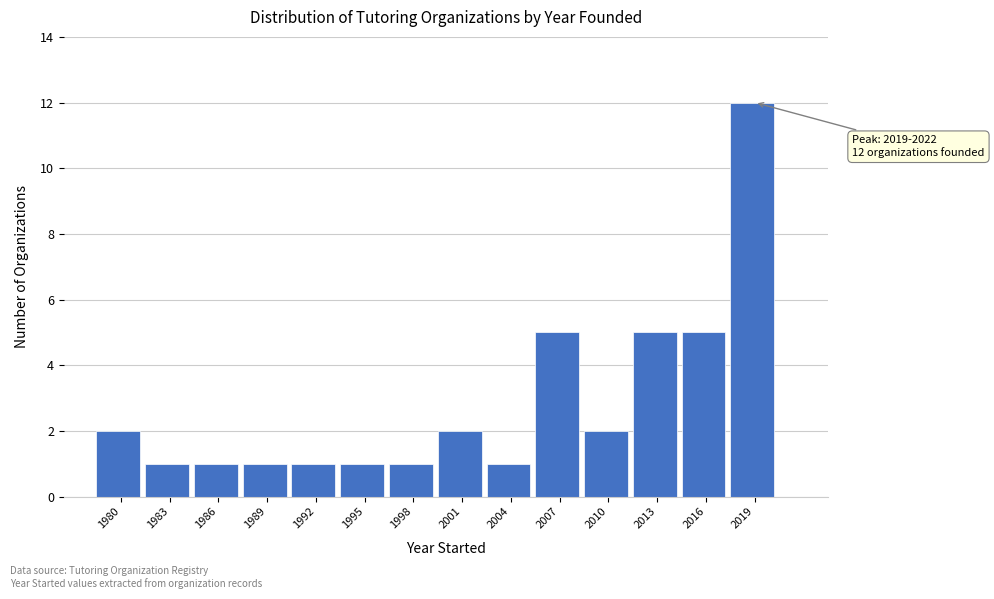

Reading left to right, list all the values displayed in this chart.

2	1	1	1	1	1	1	2	1	5	2	5	5	12